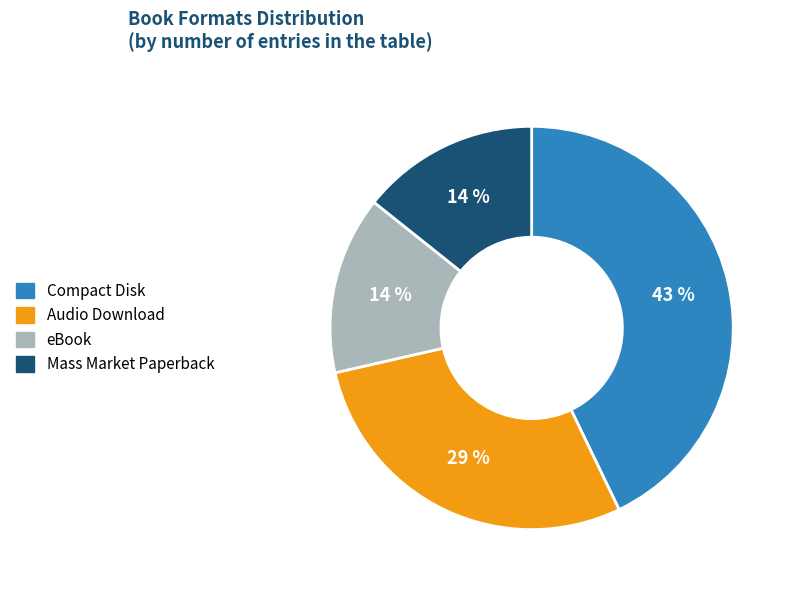

The Compact Disk slice represents 50% of the pie. True or false?

False